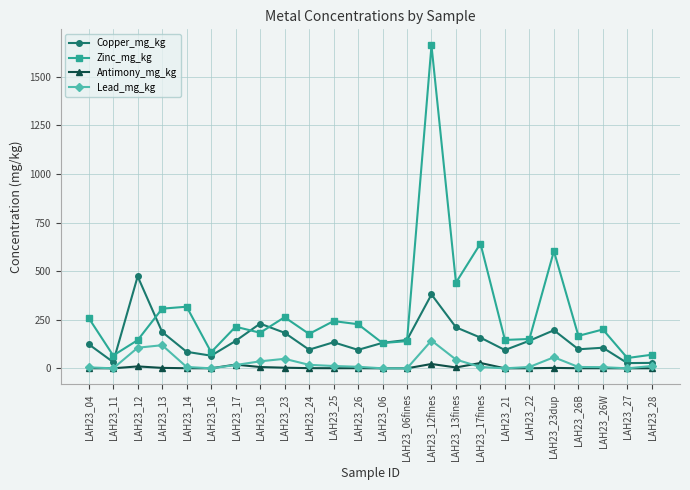

True or false: Zinc_mg_kg has more than 0 interior local peaks.

True